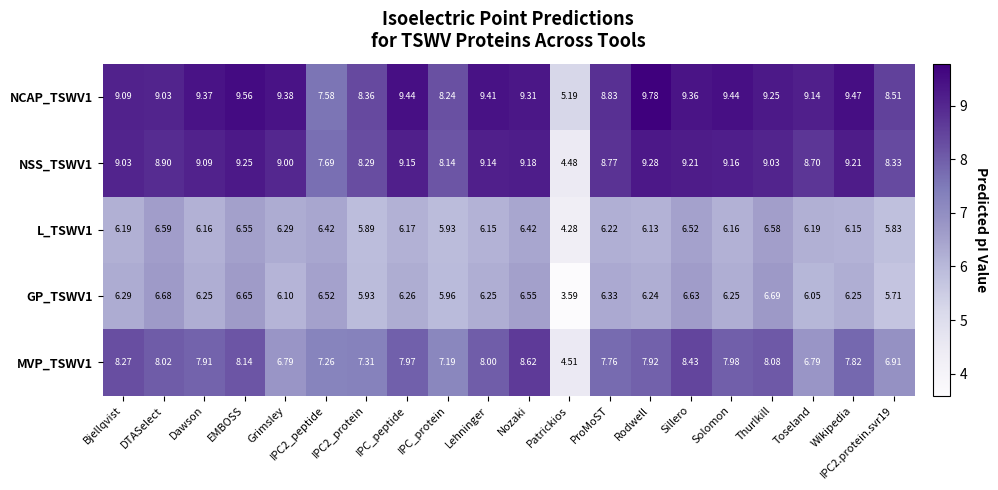

At which label does MVP_TSWV1 first exceed 7?

Bjellqvist